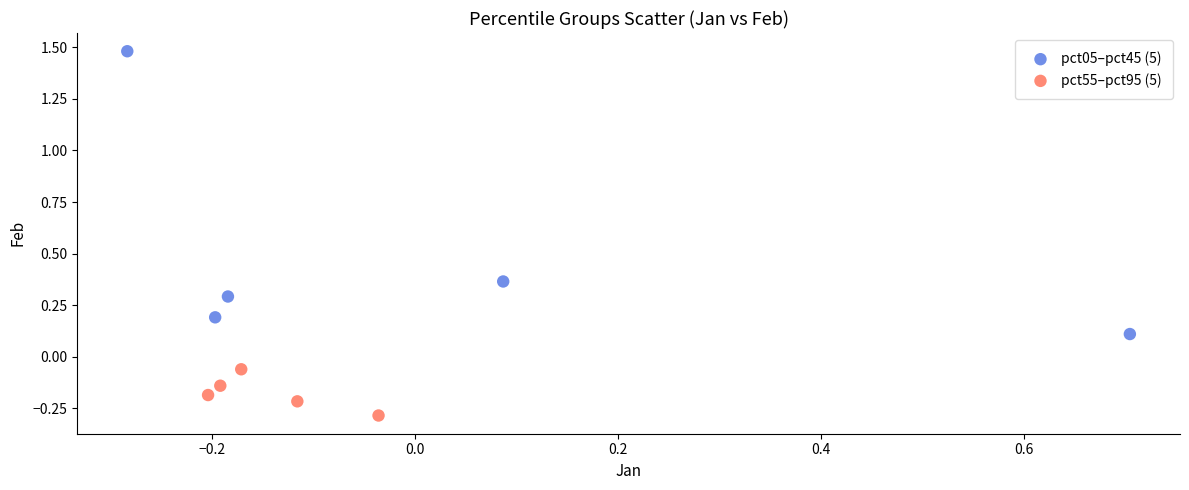

Which series has the largest Y range (max minus min)?

pct05–pct45 (5)